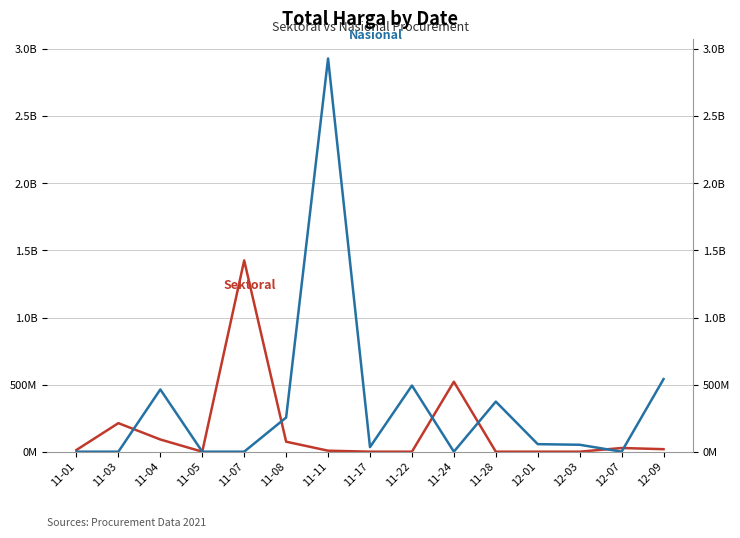

Is the value of Total Harga (Nasional) at 11-01 greater than the value of Total Harga (Sektoral) at 12-07?

No